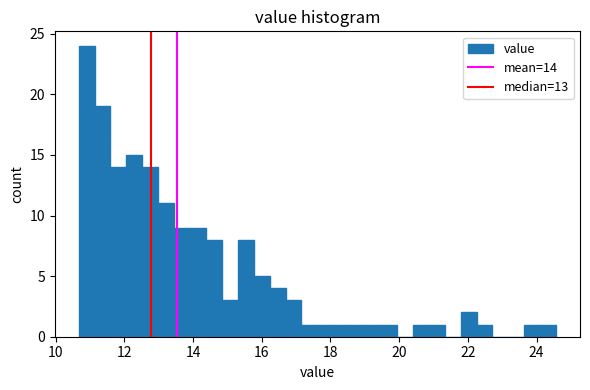

Read against the x-axis, roughly where is the centre of the tallest bar?

11.0